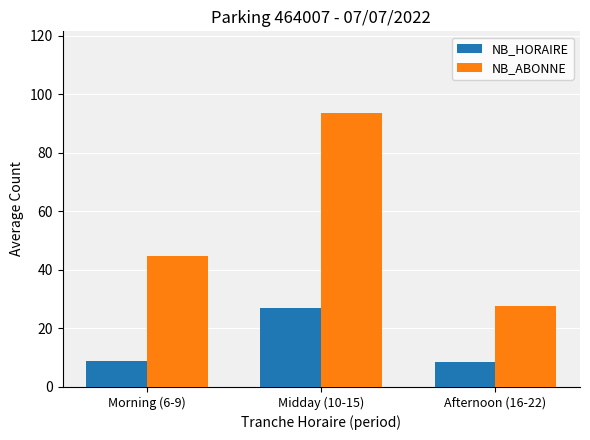

Does the chart contain stacked bars?

No